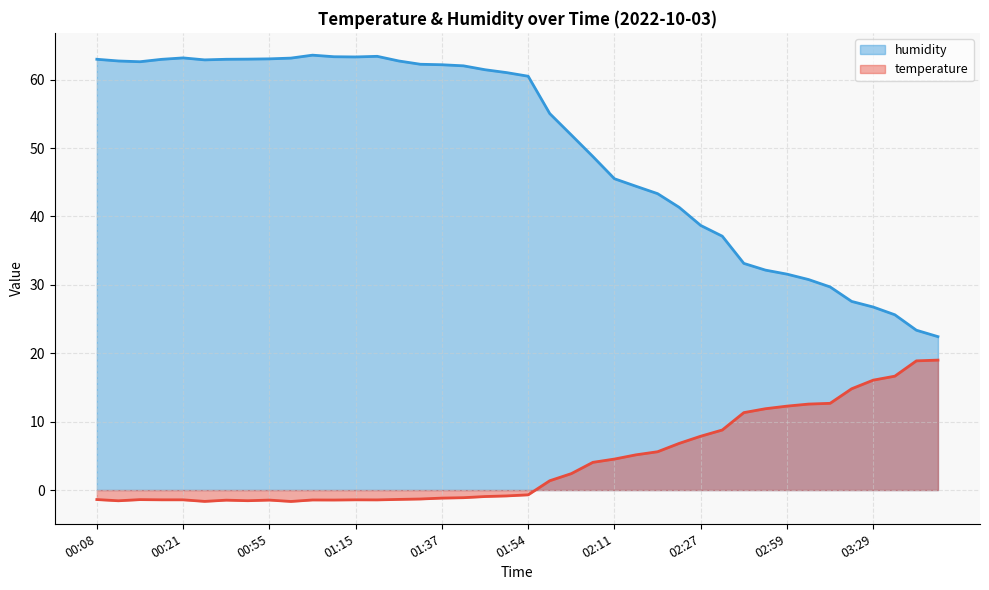

True or false: humidity and temperature intersect in this chart.

False